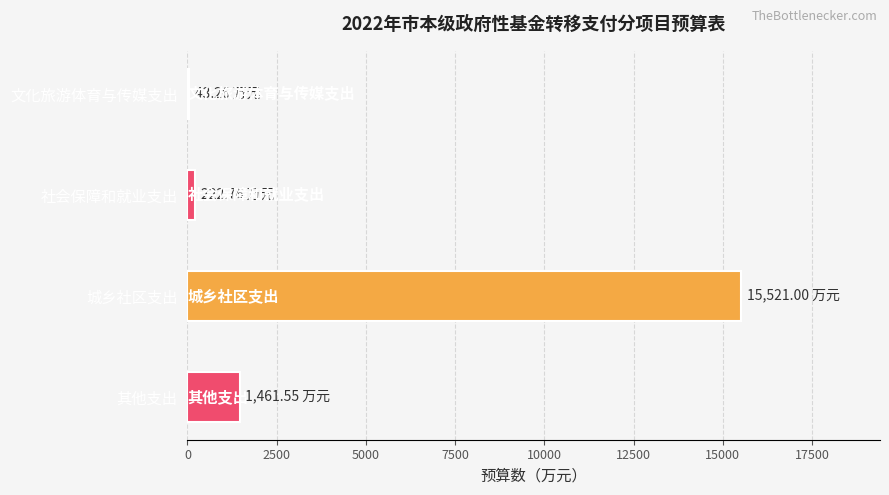

What is the sum of all values?

17248.6